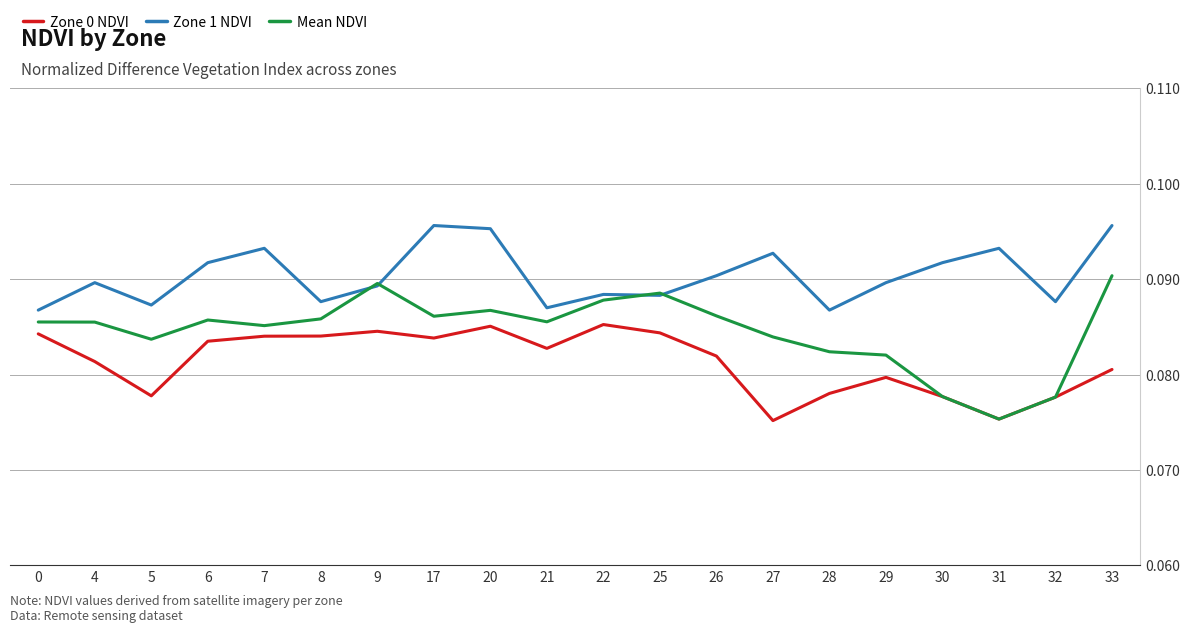

List the series in order of their peak value, lowest first.

Zone 0 NDVI, Mean NDVI, Zone 1 NDVI